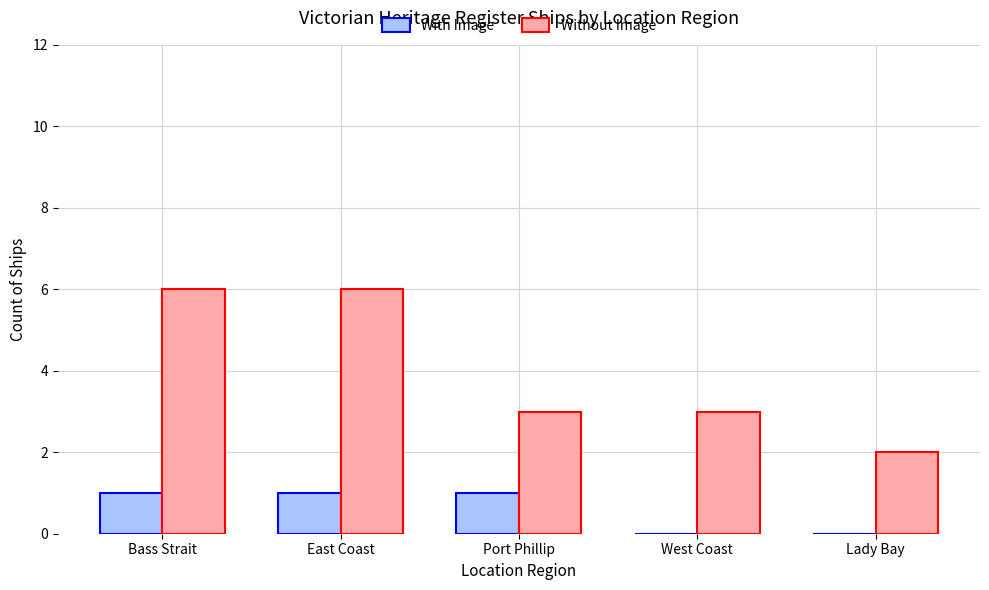

Between Bass Strait and Port Phillip, which series saw the biggest shift?

Without Image